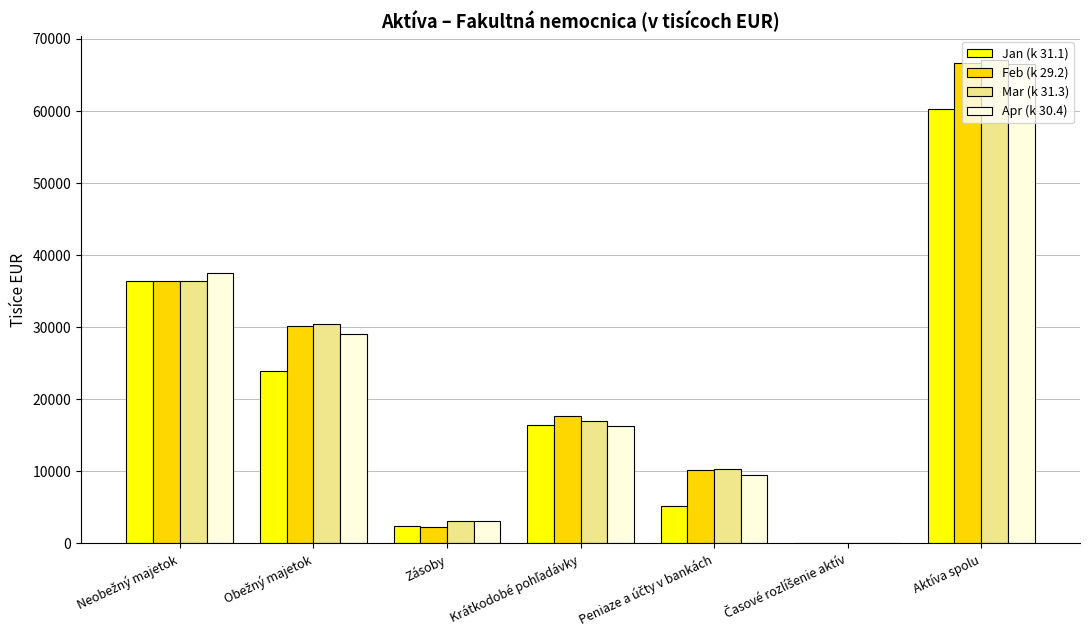

What is the total value across all series at Aktíva spolu?

260594